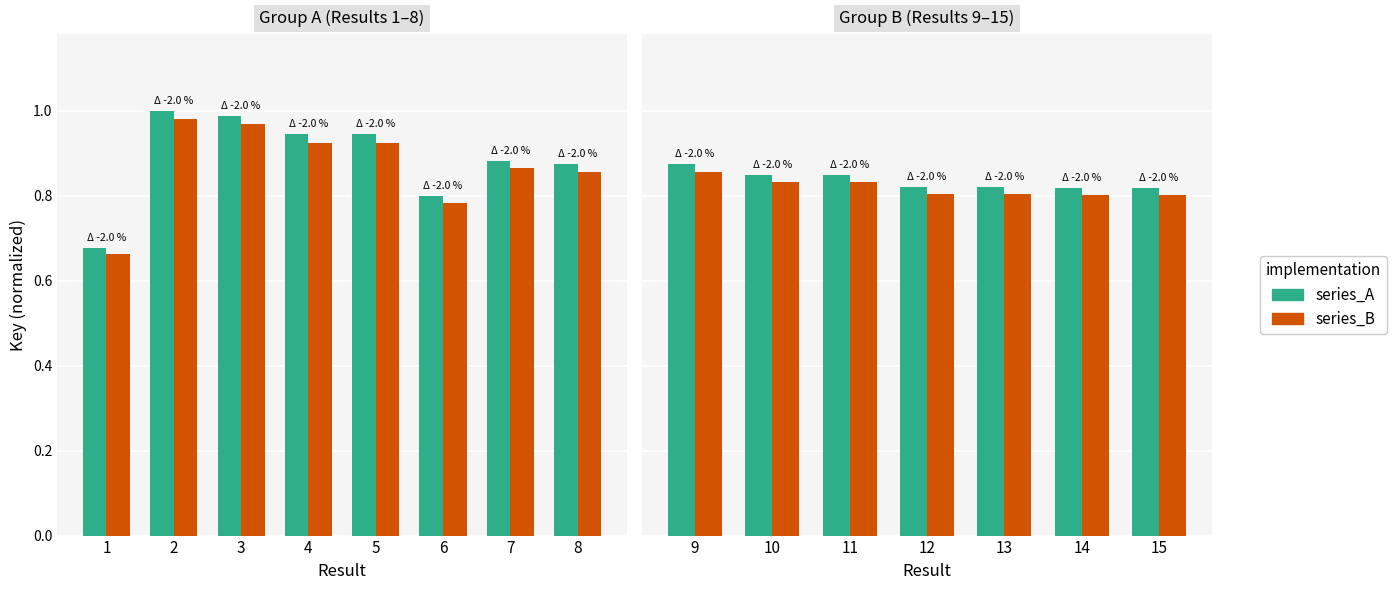

Rank the series by their average value, from lowest to highest.

series_B, series_A